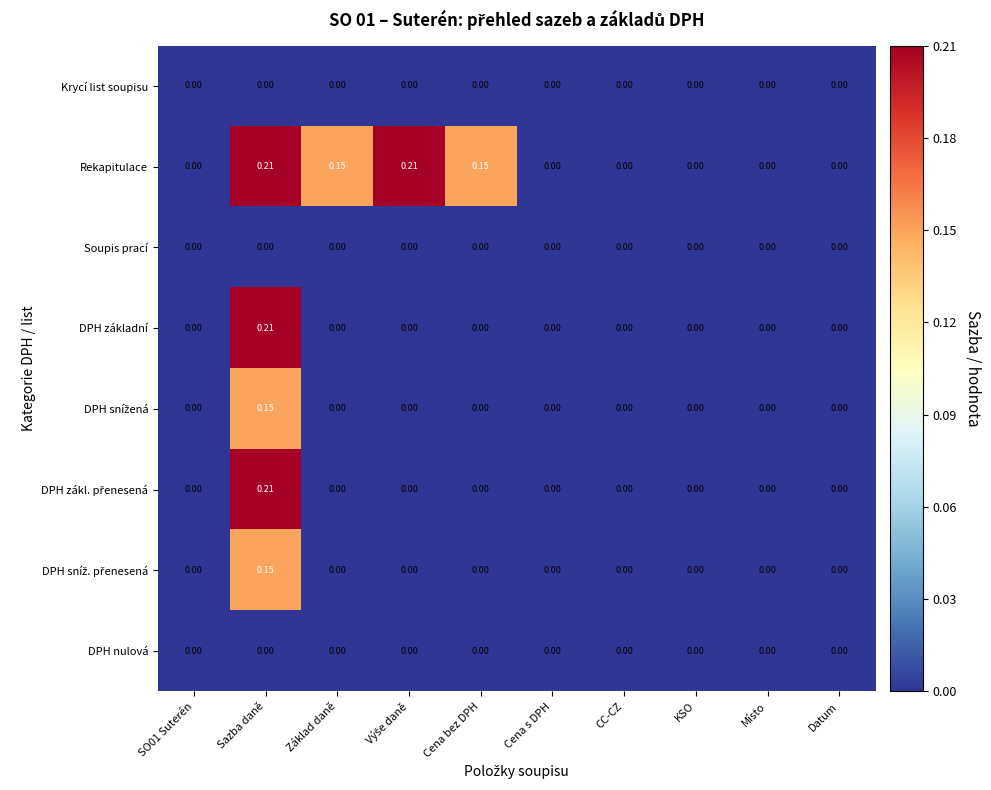

Which series has the largest total across all categories?

Rekapitulace